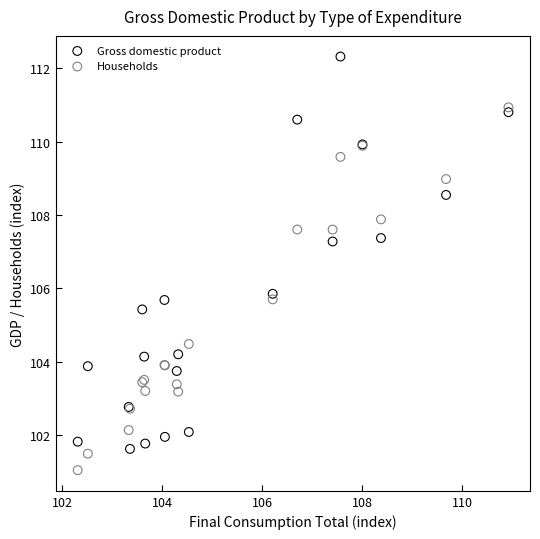

Across all series, what Y value is closest to 106?

105.9